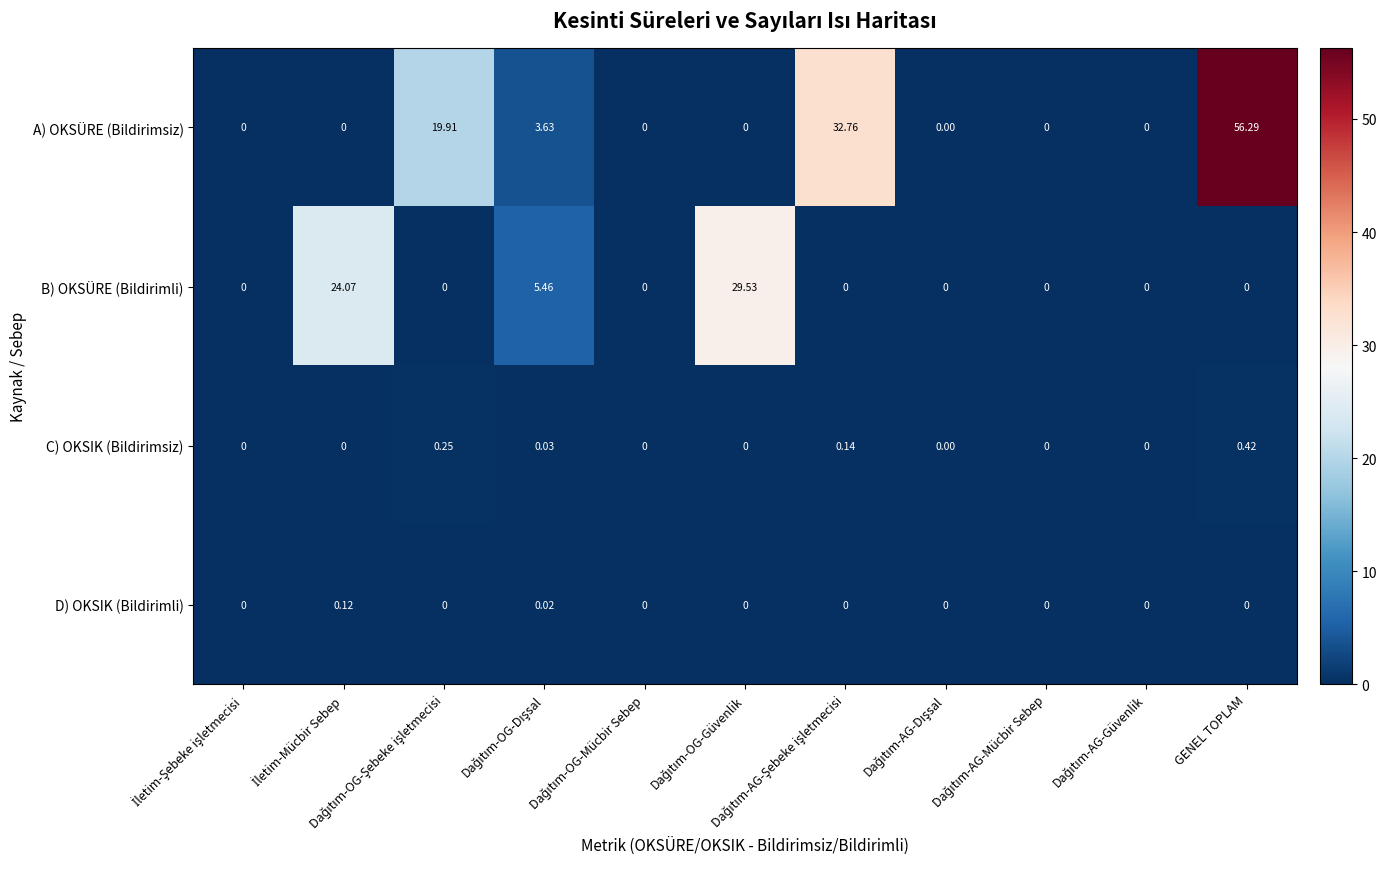

List the series in order of their peak value, highest first.

A) OKSÜRE (Bildirimsiz), B) OKSÜRE (Bildirimli), C) OKSIK (Bildirimsiz), D) OKSIK (Bildirimli)